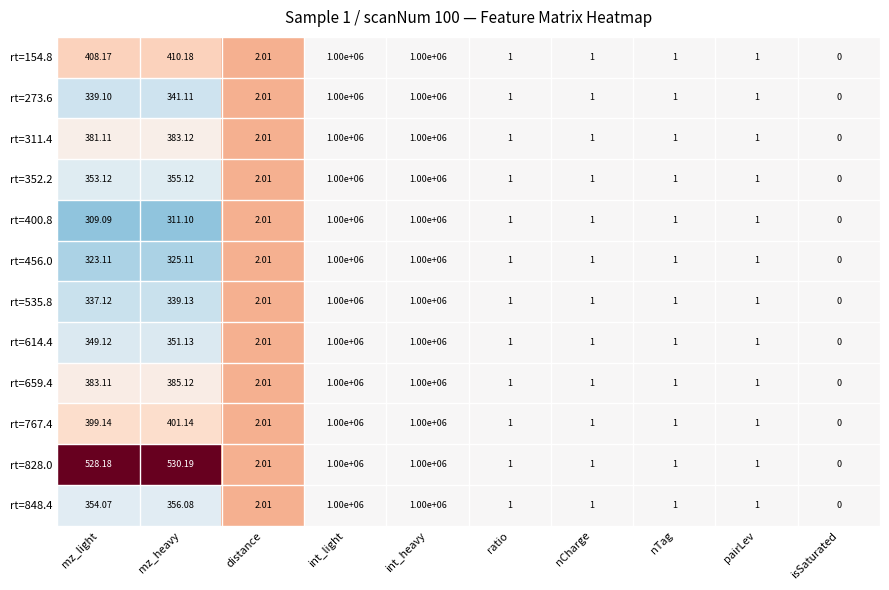

Count the number of categories in the chart.

10